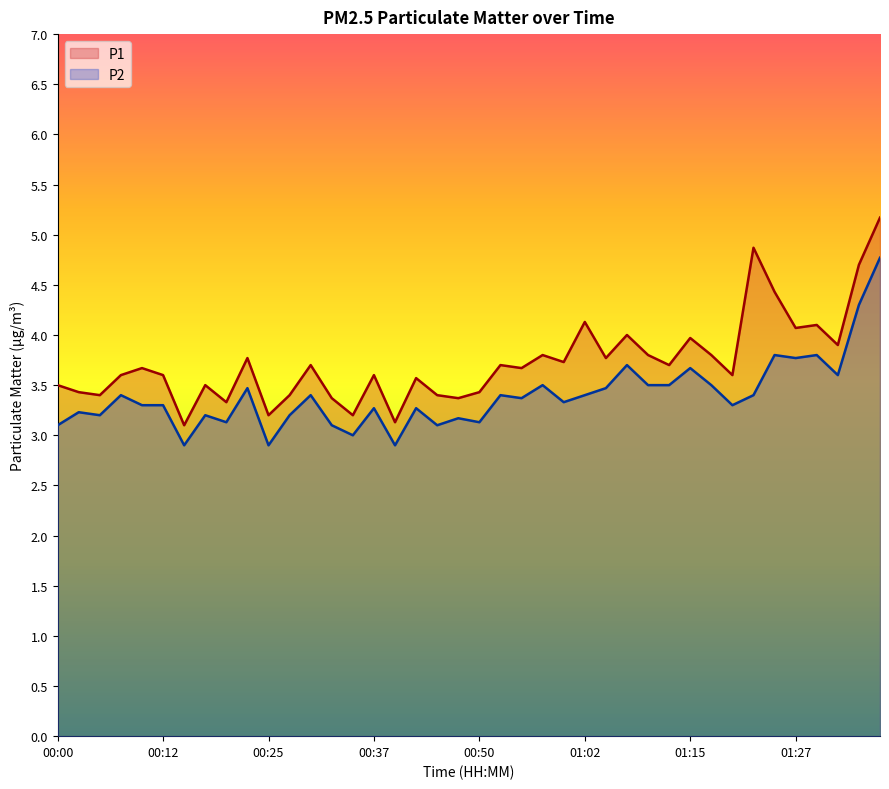

Is the value of P2 at 00:42 greater than the value of P1 at 00:15?

Yes